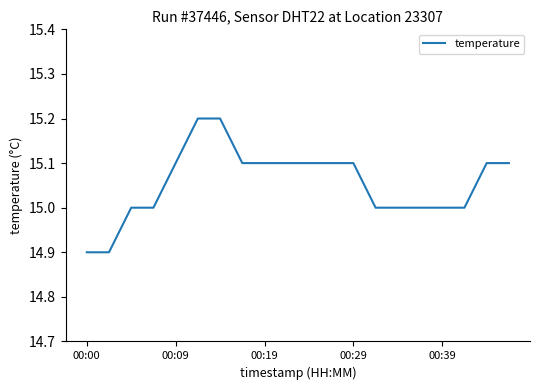

What is the smallest value displayed?

14.9